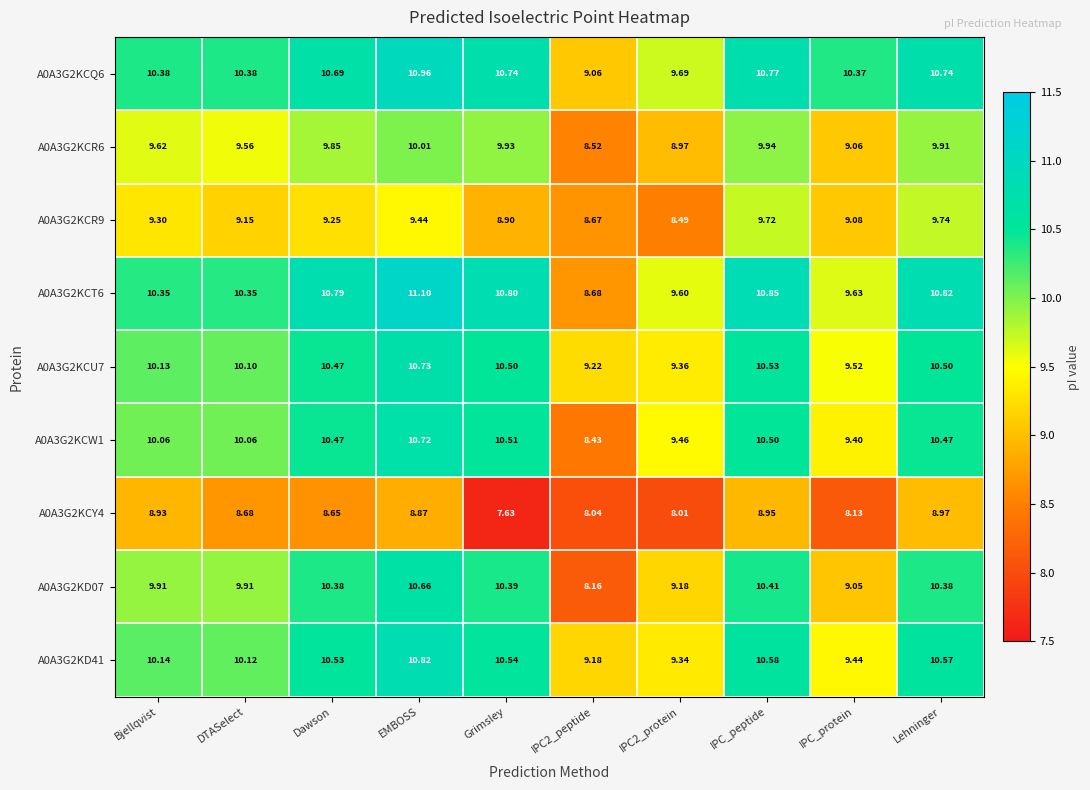

Is the value of A0A3G2KCQ6 at Dawson greater than the value of A0A3G2KCY4 at IPC2_peptide?

Yes